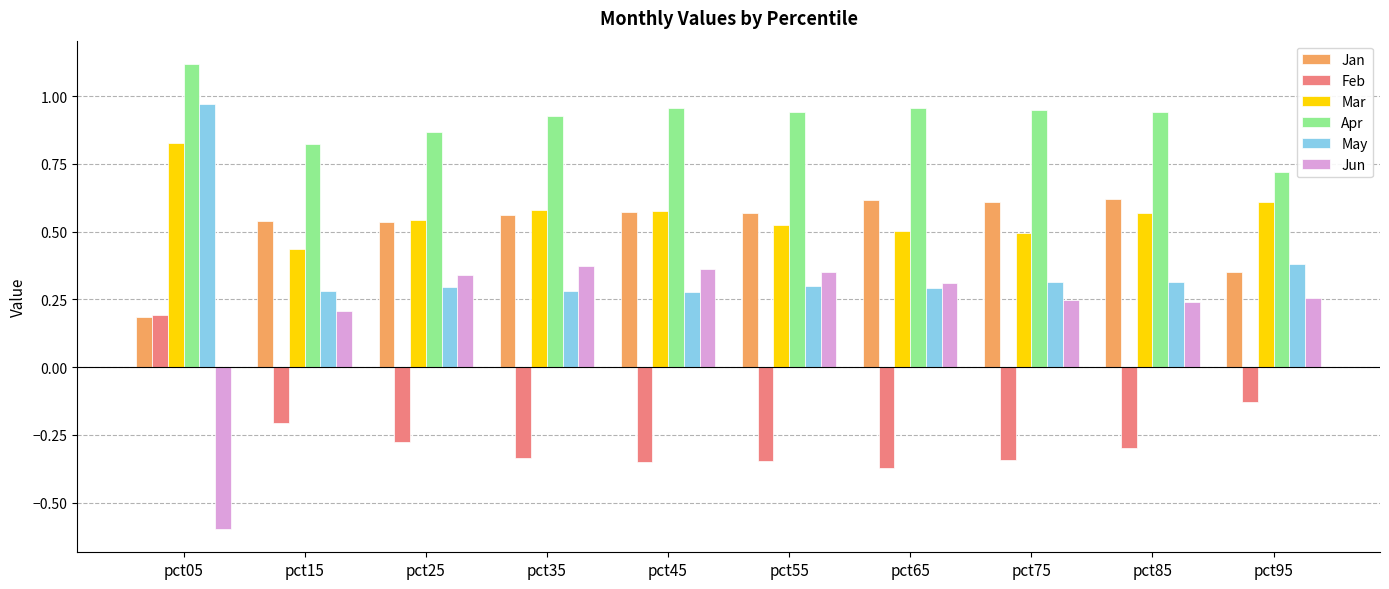

The value of May at pct55 is 0.1. True or false?

False